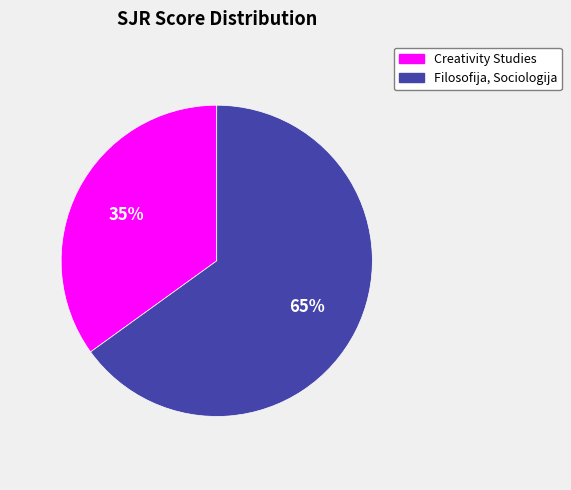

Which has a higher value, Creativity Studies or Filosofija, Sociologija?

Filosofija, Sociologija